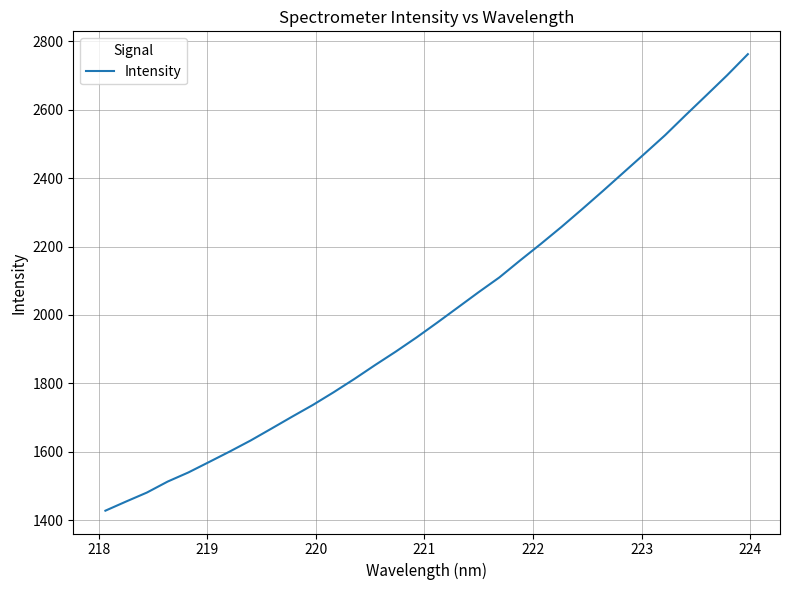

What is the maximum value shown in the chart?

2762.1